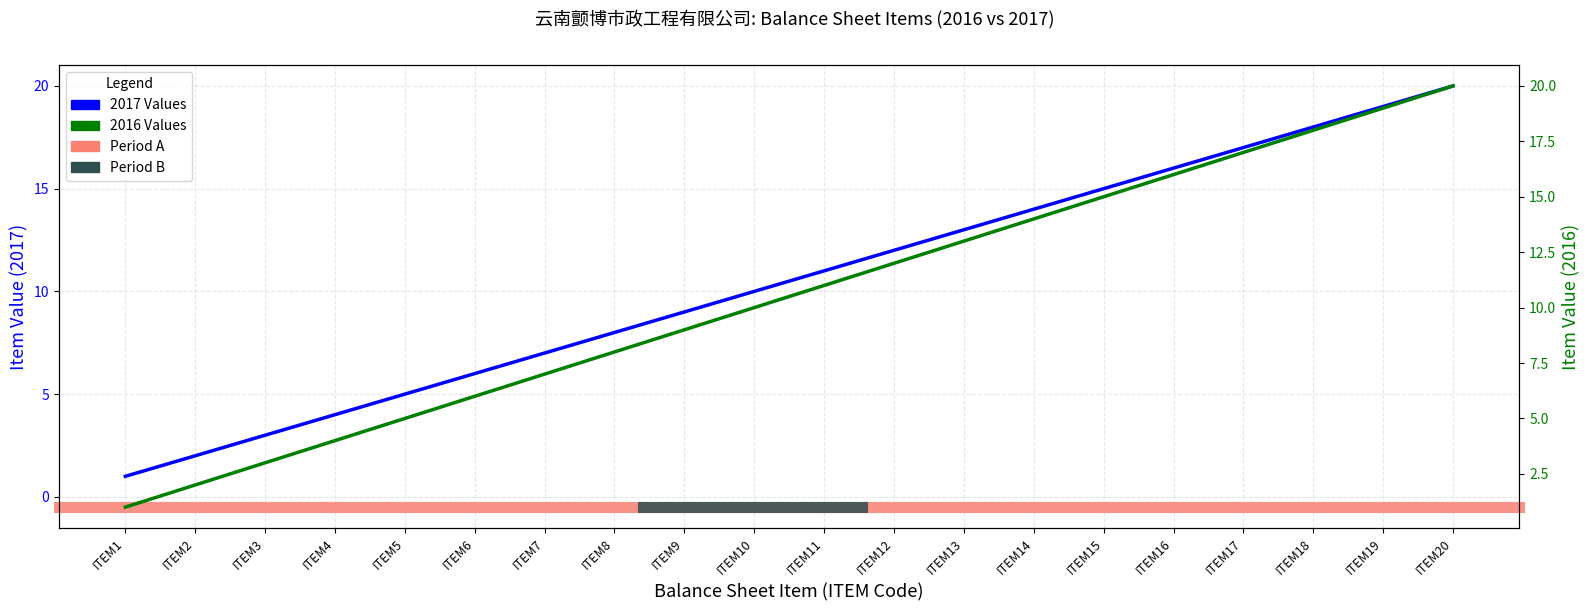

The 2017 Values series shows 2 at ITEM5. True or false?

False